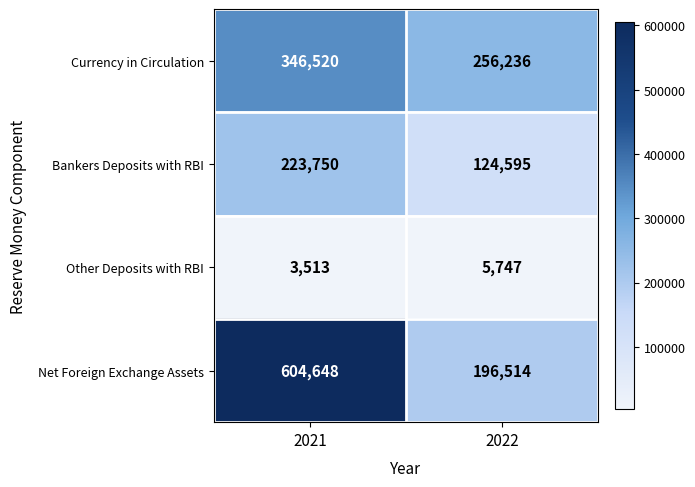

Reading right to left, list all the values displayed in this chart.

Currency in Circulation: 256236	346520
Bankers Deposits with RBI: 124595	223750
Other Deposits with RBI: 5747	3513
Net Foreign Exchange Assets: 196514	604648